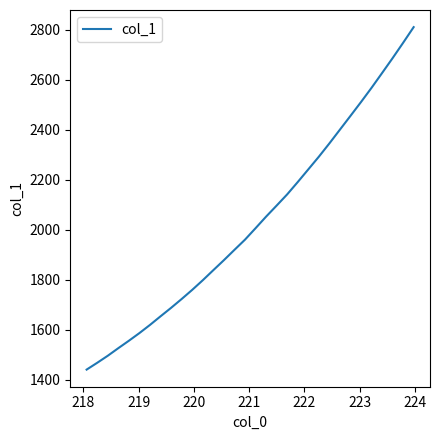

What is the maximum value shown in the chart?

2809.7